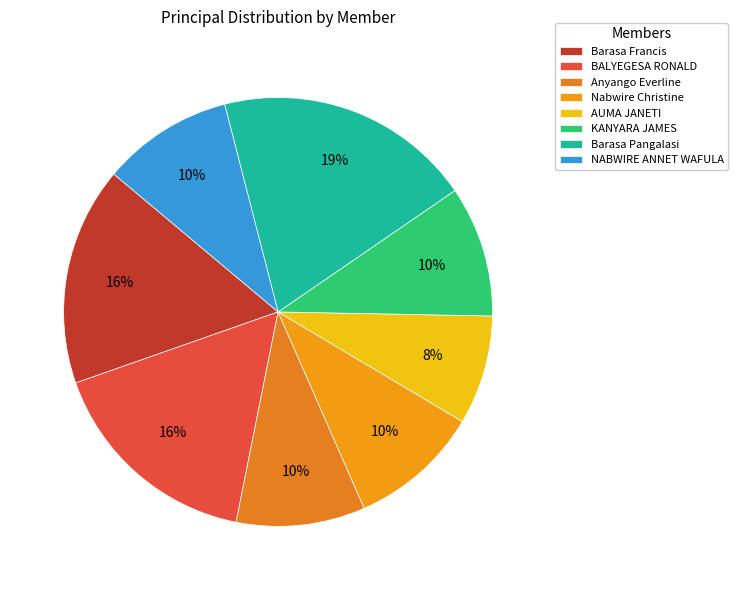

The Barasa Pangalasi slice represents 19% of the pie. True or false?

True